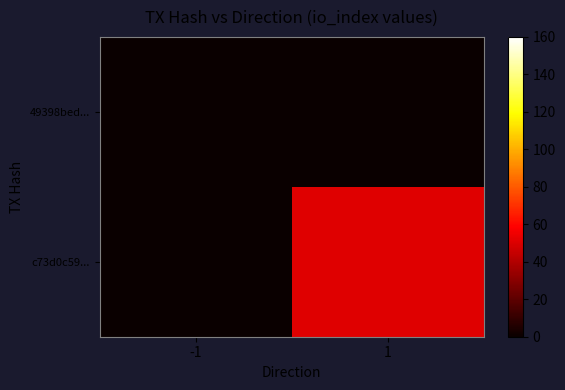

At how many categories does at least one series exceed 22?

1